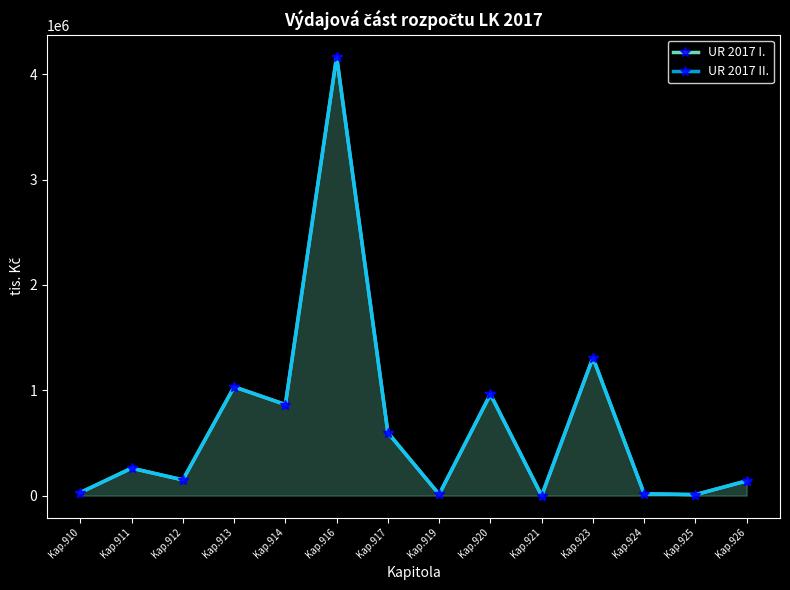

Which series has the widest spread of values?

UR 2017 I.